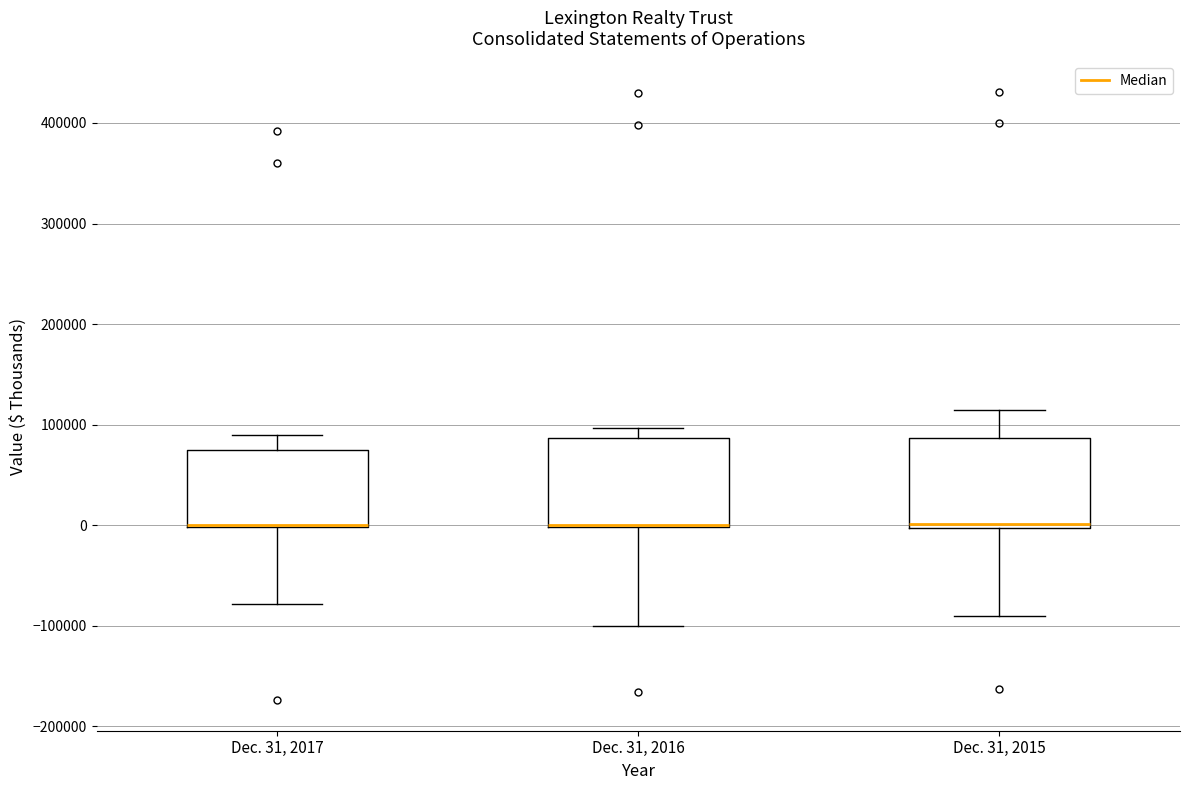

Where is the upper edge of the box for Dec. 31, 2016 on the y-axis? The values are not printed on the chart, so give them approximately, as read against the axis.

90000